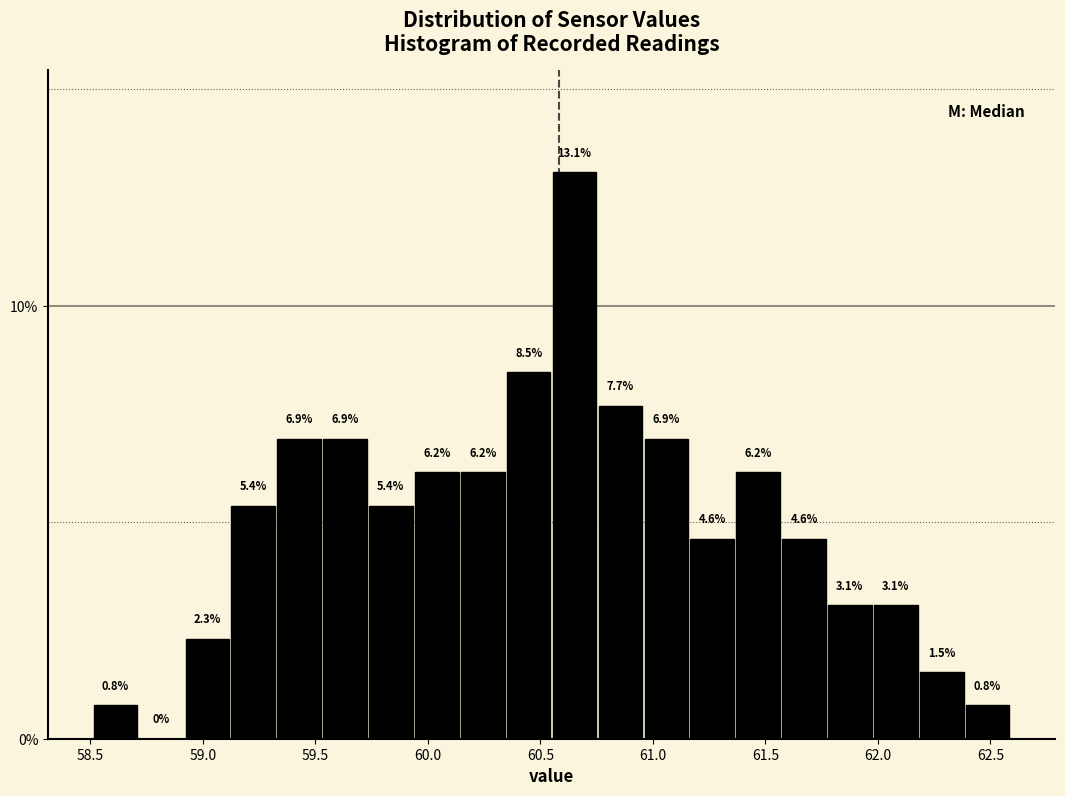

Over which range of the x-axis is the bar tallest?

60.55 to 60.75